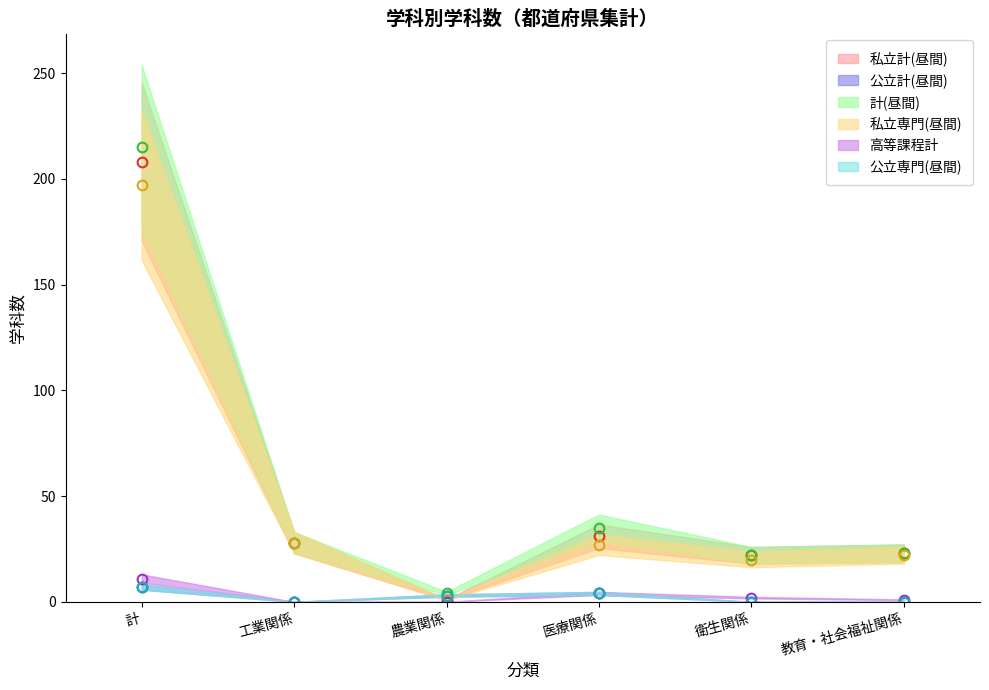

True or false: 公立専門(昼間) and 計(昼間) intersect in this chart.

False